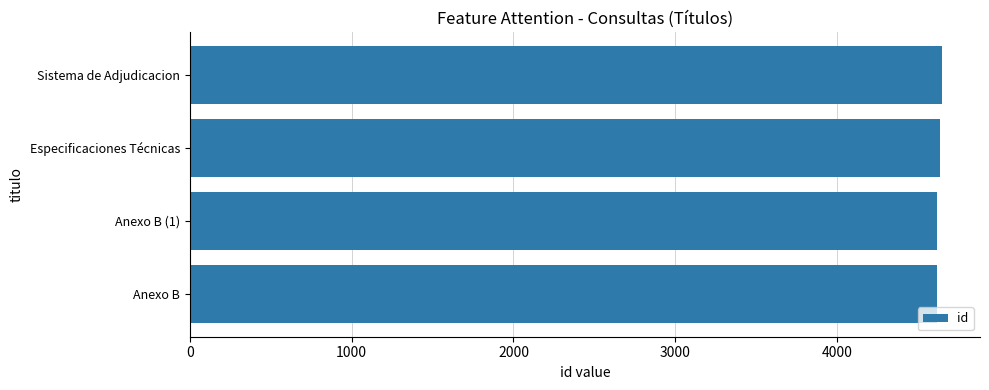

Is it true that the value at Especificaciones Técnicas is 1998?

False